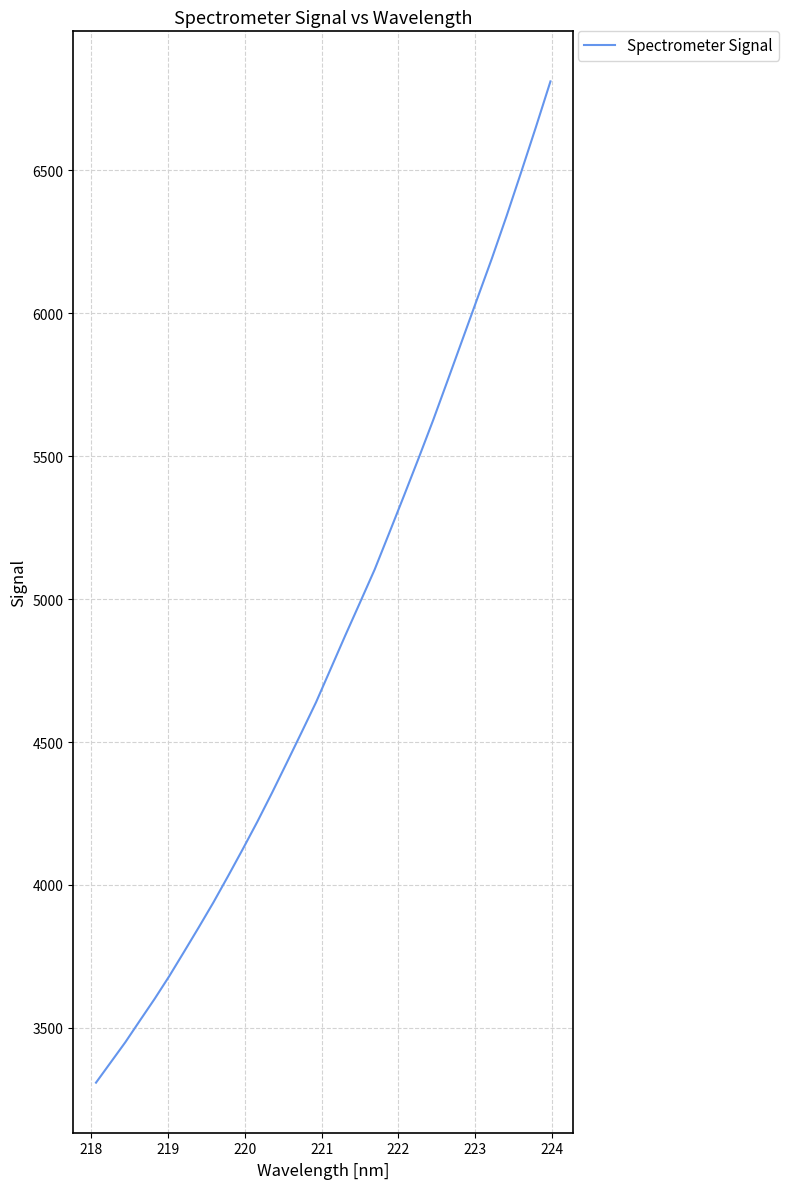

What is the difference between the maximum and minimum values?

3502.6